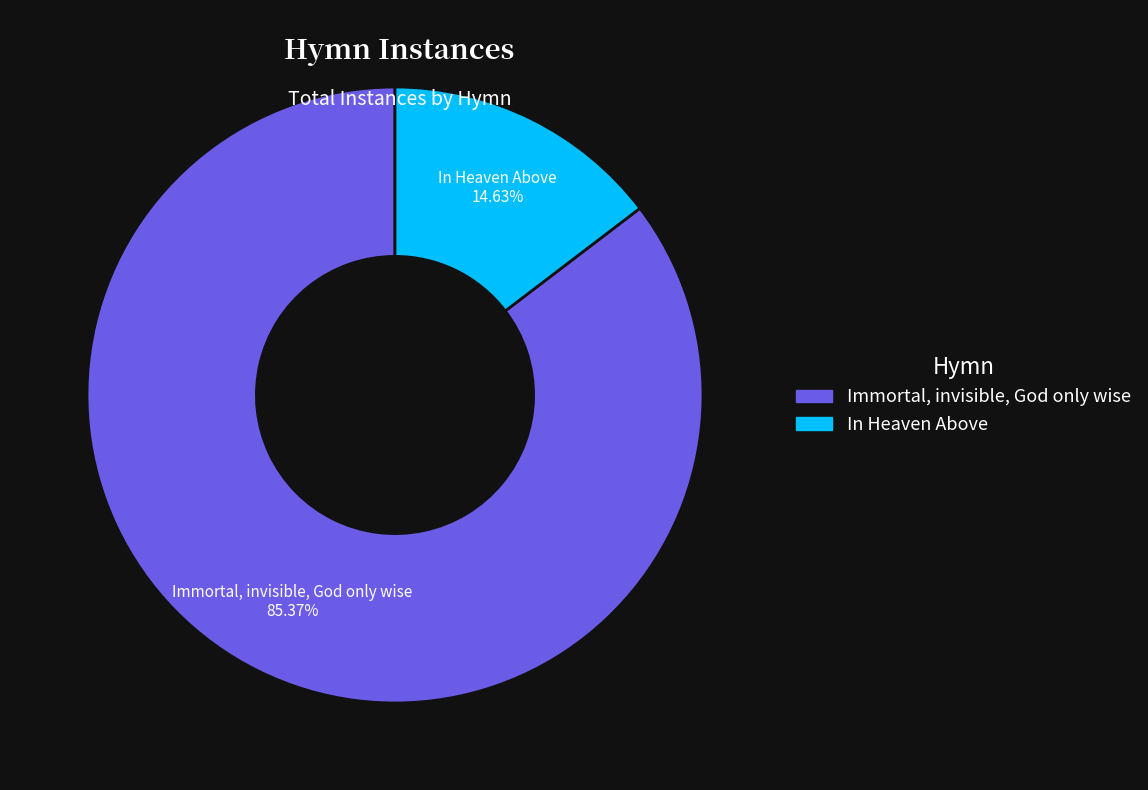

Do In Heaven Above and Immortal, invisible, God only wise together represent more than half of the pie?

Yes